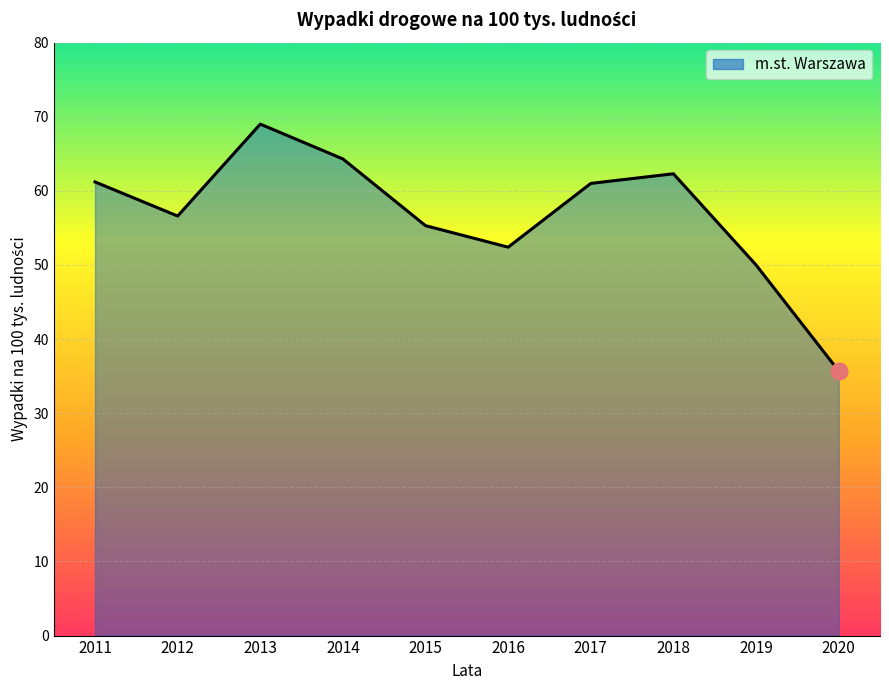

The chart shows a value of 32.0 at 2014. True or false?

False